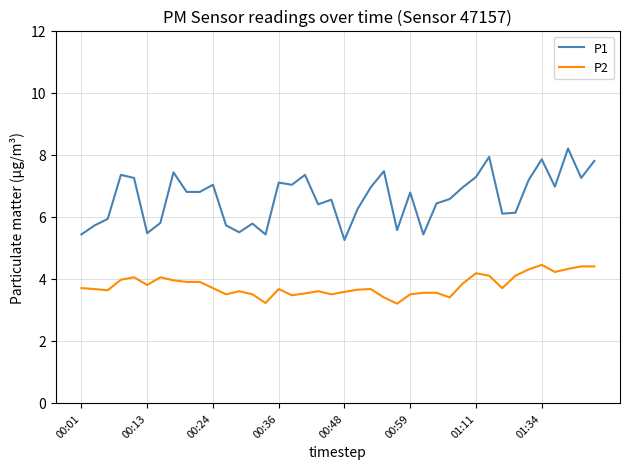

Does the chart display data point markers on the line(s)?

No